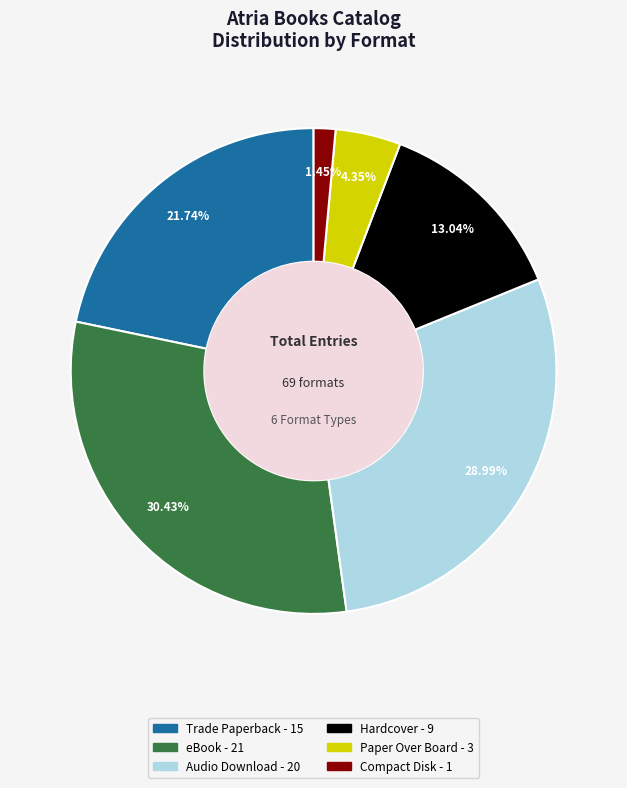

Which category has the biggest portion of the pie?

eBook